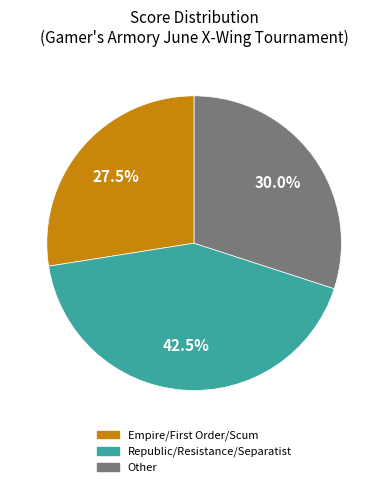

To the nearest percent, what is the difference between the largest and smallest slice percentages?

15%